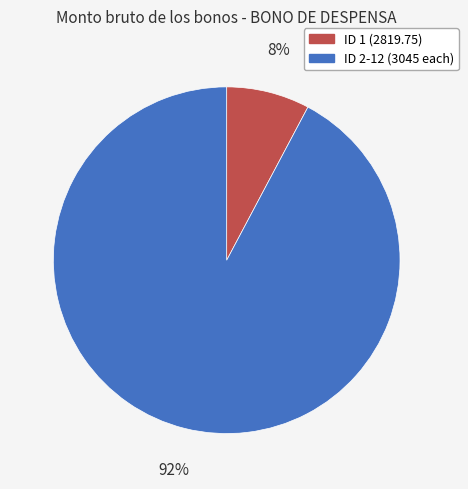

How many segments does this pie chart have?

2